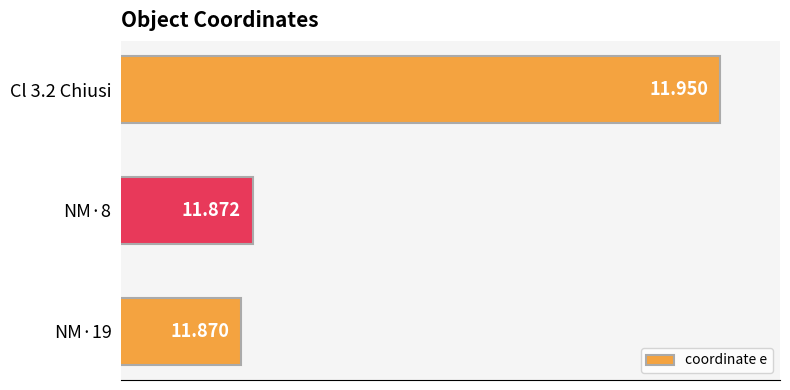

At which label is the value closest to 11?

NM·19